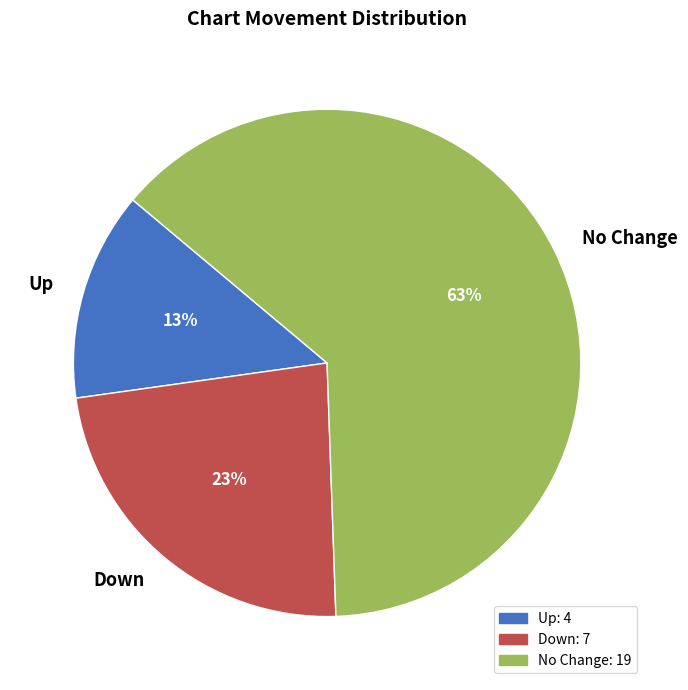

Between Down and Up, which is larger?

Down